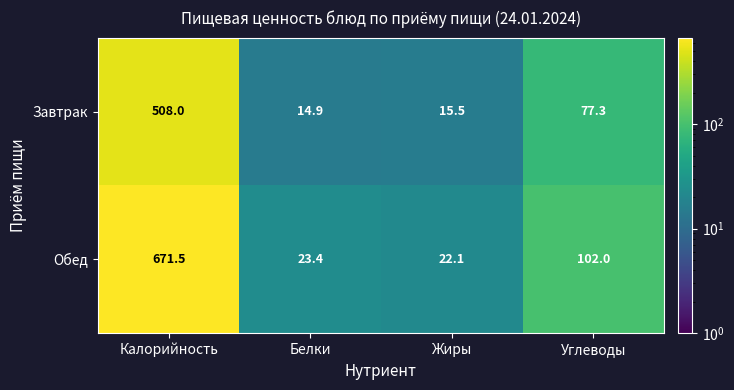

Where is Завтрак nearest to the value 261?

Углеводы